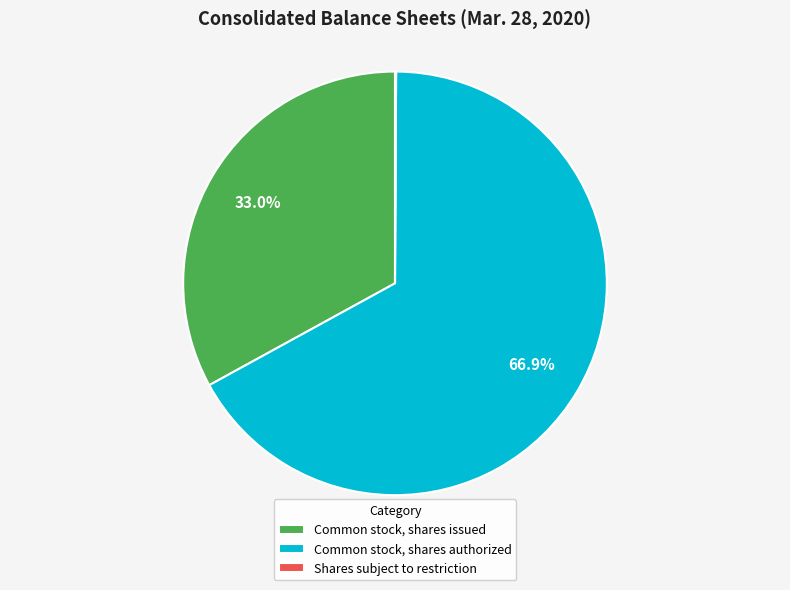

To the nearest percent, what portion does Common stock, shares authorized represent?

67%